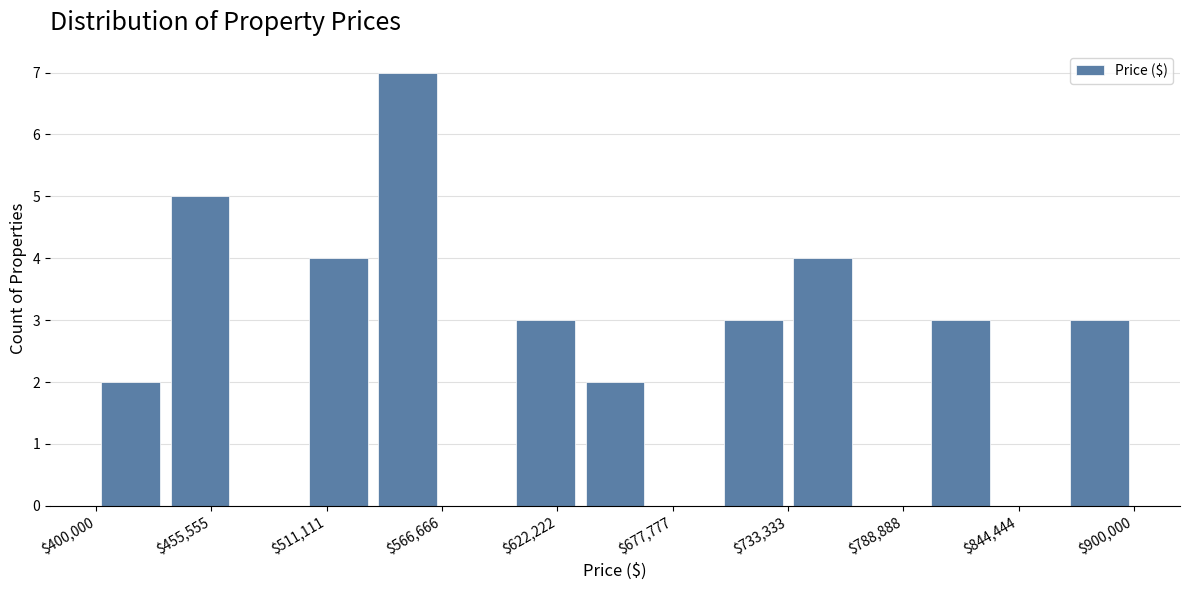

Read against the x-axis, roughly where is the centre of the tallest bar?

550000